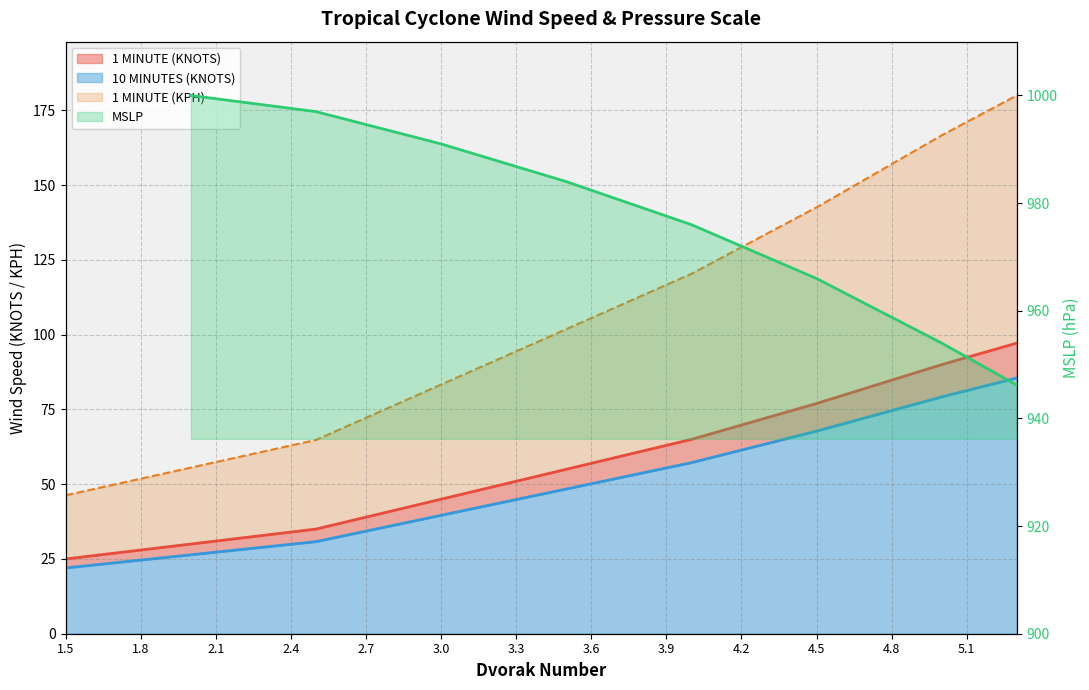

At which label is 1 MINUTE (KNOTS) closest to 53?

3.8